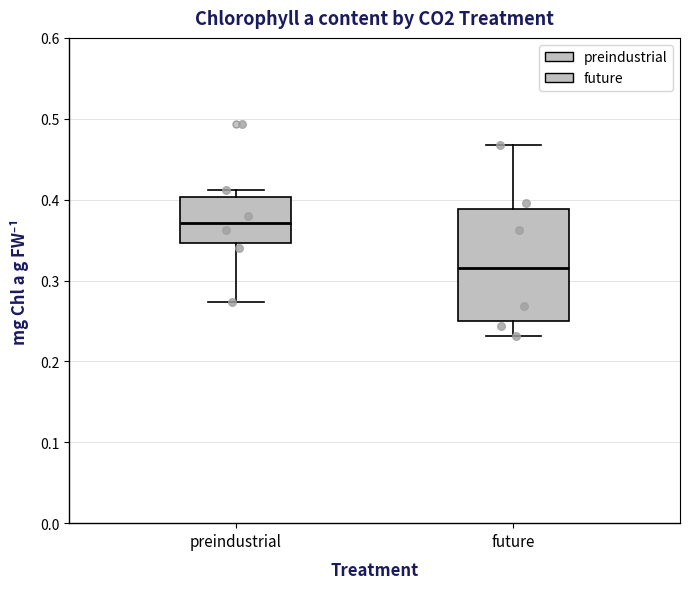

Reading left to right, transcribe this box plot: for each box, give where its median line is, the range the box spans, and where its two whiskers end, as read against the y-axis. The values are not printed on the chart, so give them approximately, as read against the axis.

preindustrial: median 0.37, box 0.35 to 0.40, whiskers 0.27 to 0.41
future: median 0.32, box 0.25 to 0.39, whiskers 0.23 to 0.47